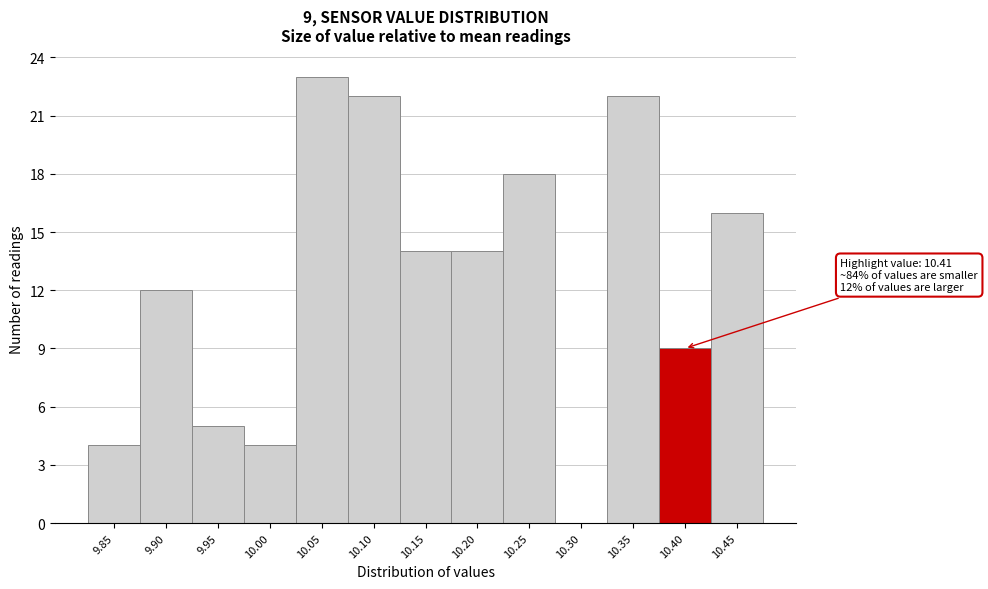

Reading left to right, extract all data points from this chart.

9.85=4	9.90=12	9.95=5	10.00=4	10.05=23	10.10=22	10.15=14	10.20=14	10.25=18	10.30=0	10.35=22	10.40=9	10.45=16